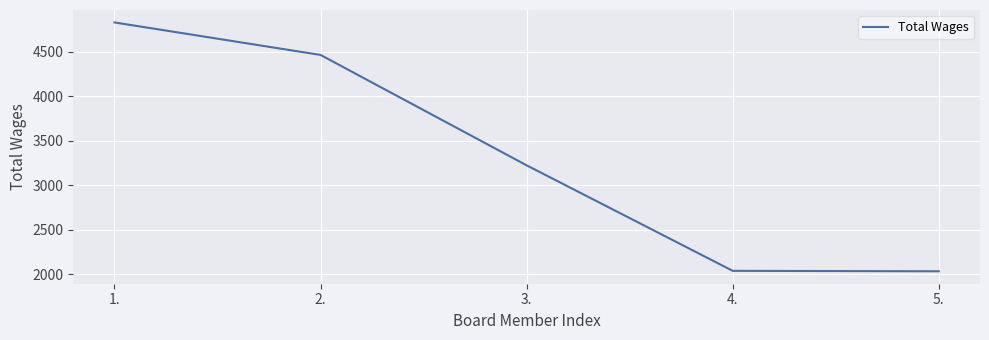

Is it true that the value at 5. is 3238?

False